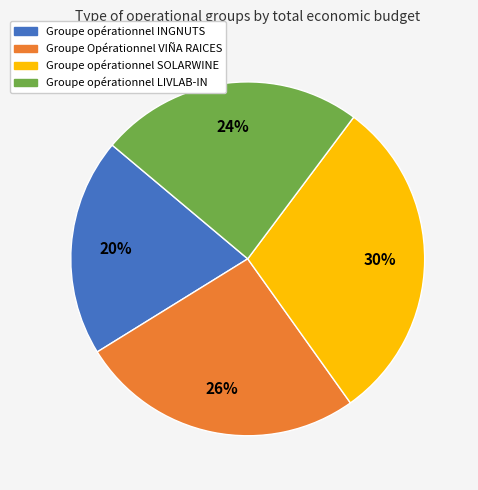

Do Groupe opérationnel SOLARWINE and Groupe opérationnel LIVLAB-IN together represent more than half of the pie?

Yes